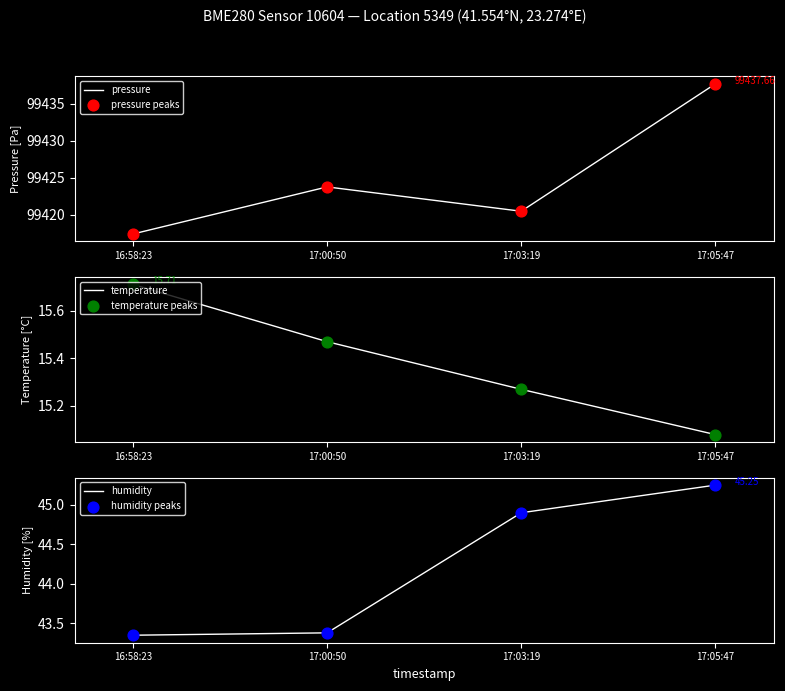

At how many categories does at least one series exceed 83509?

4